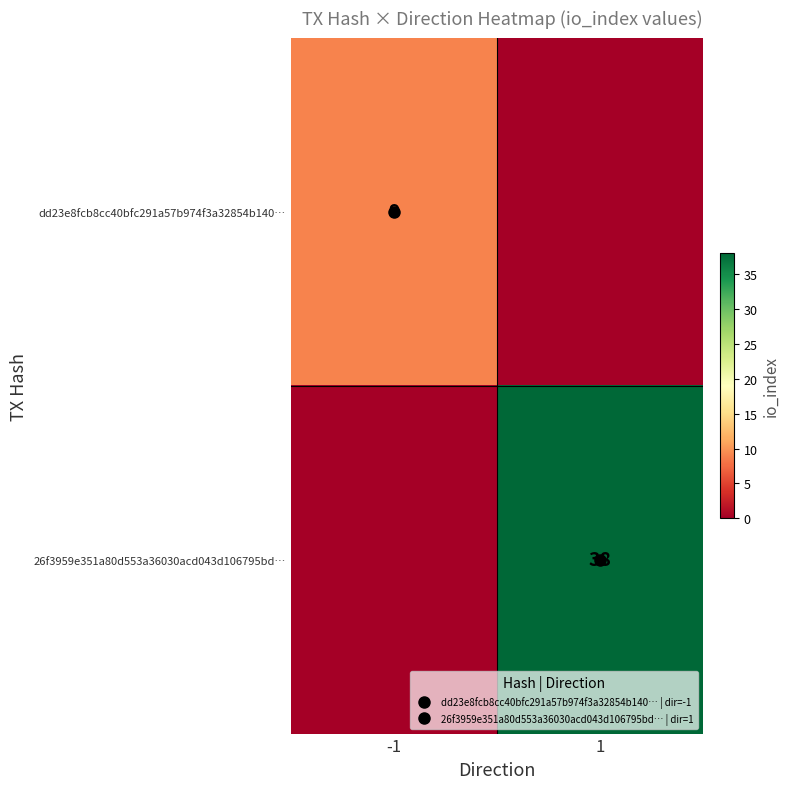

What is the total value across all series at 1?

38